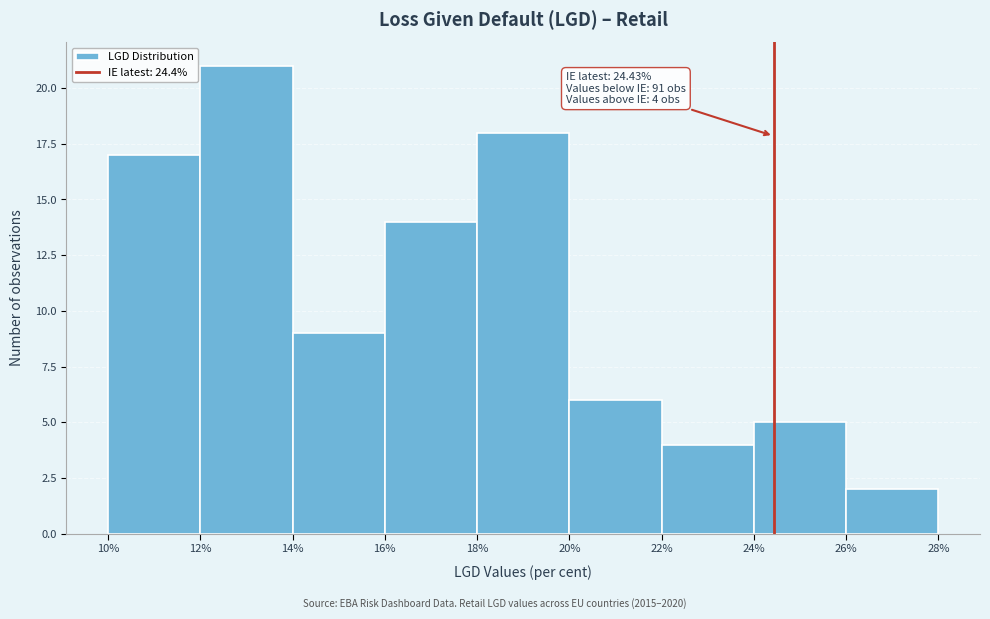

Over which range of the x-axis is the bar tallest?

12% to 14%